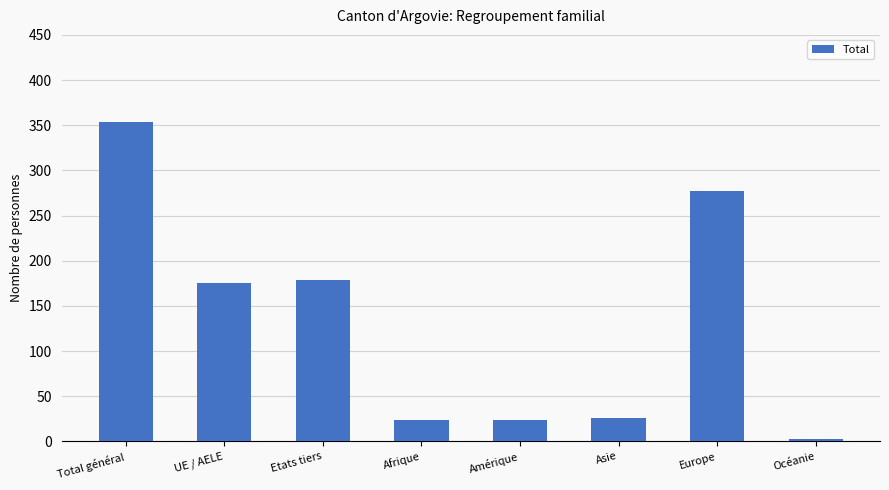

The value at Europe is 377. True or false?

False